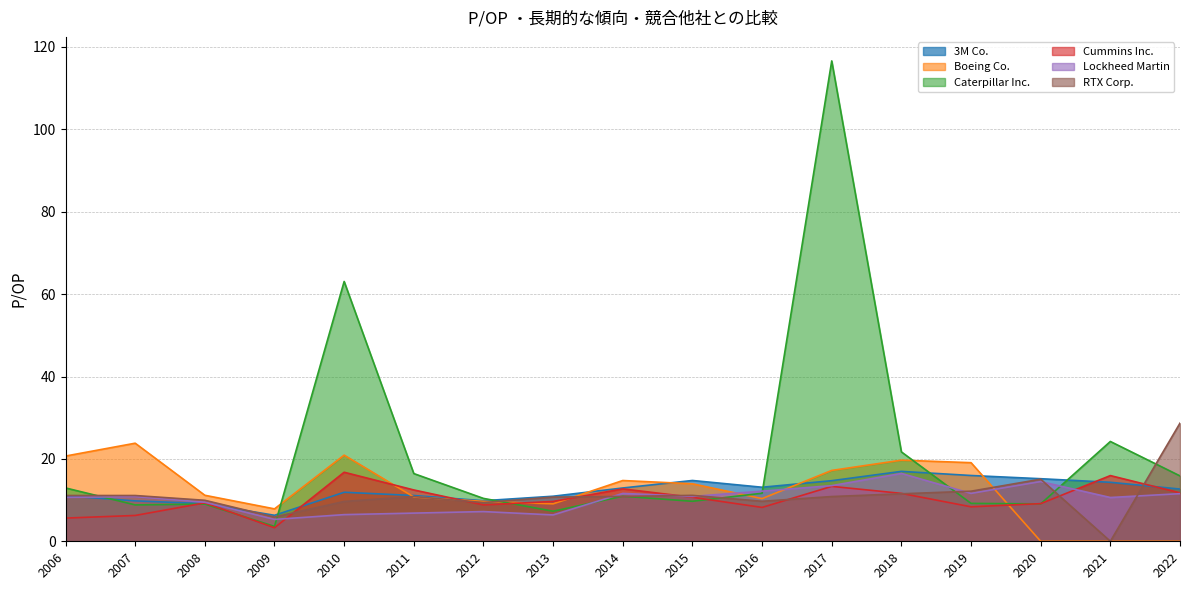

What is the highest value of the Lockheed Martin series?

16.5